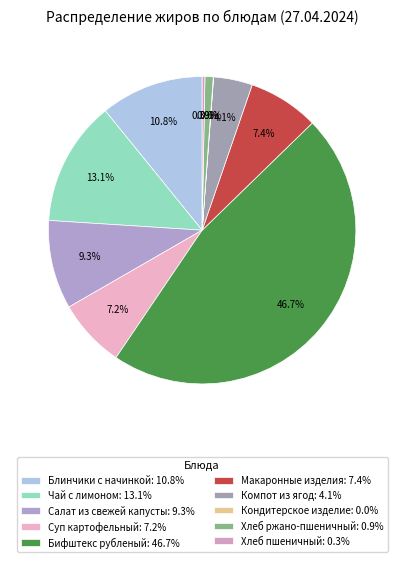

To the nearest percent, what portion does Салат из свежей капусты represent?

9%